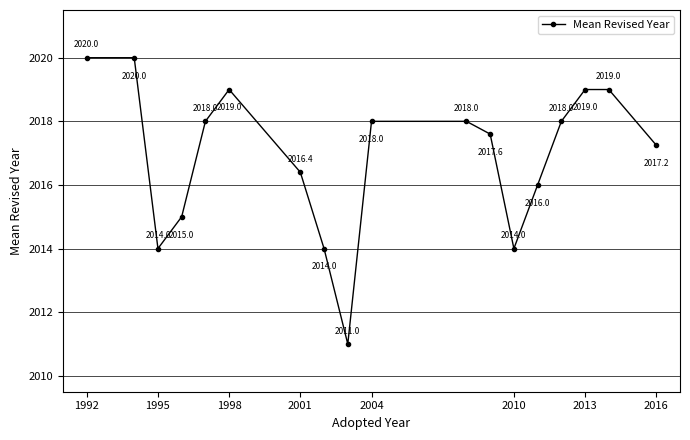

Count the values in the range 2015 to 2019.

12